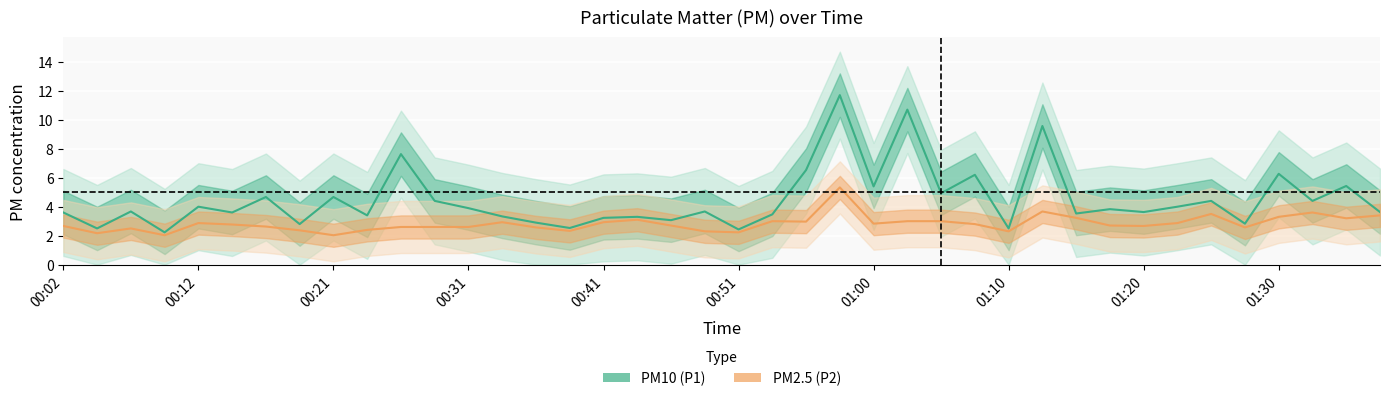

Does the chart display data point markers on the line(s)?

No